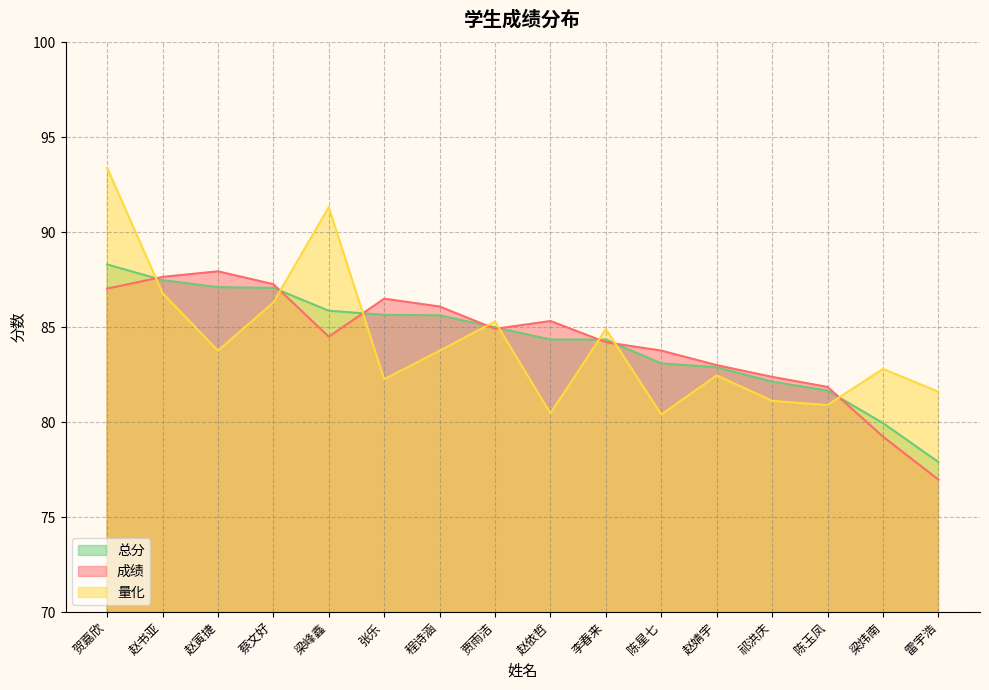

Which series ends up on top after the final intersection of 总分 and 成绩?

总分